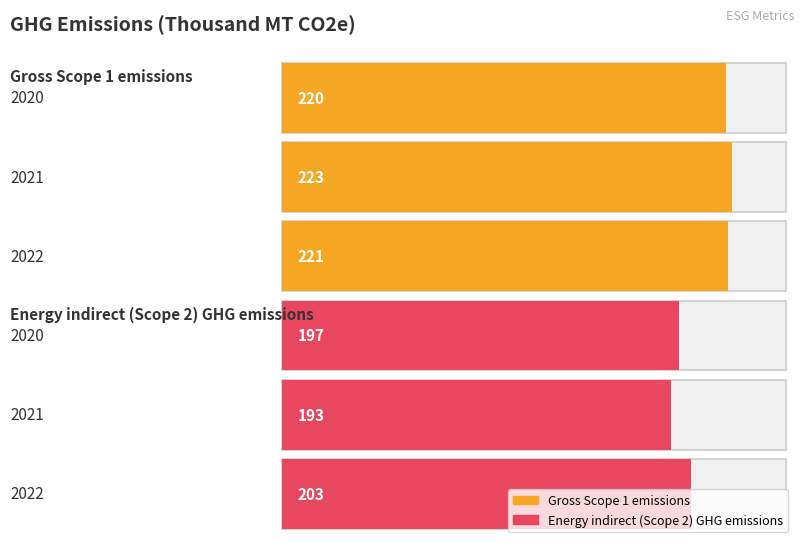

List the series in order of their peak value, lowest first.

Energy indirect (Scope 2) GHG emissions, Gross Scope 1 emissions